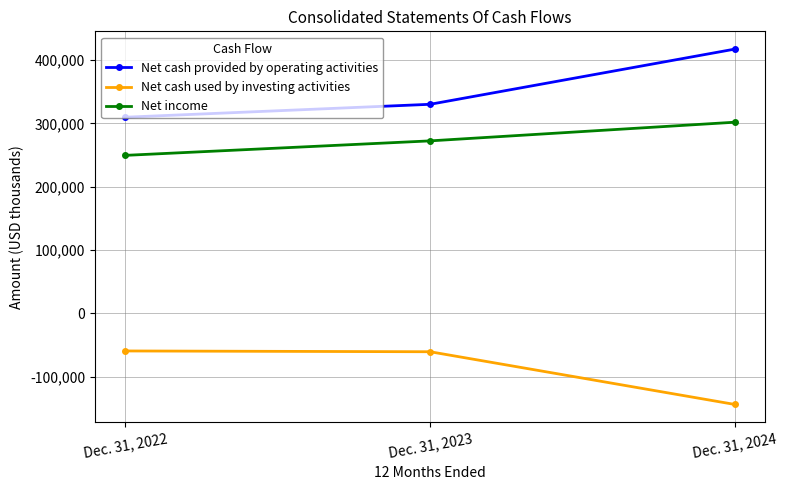

What is the greatest value displayed?

417497